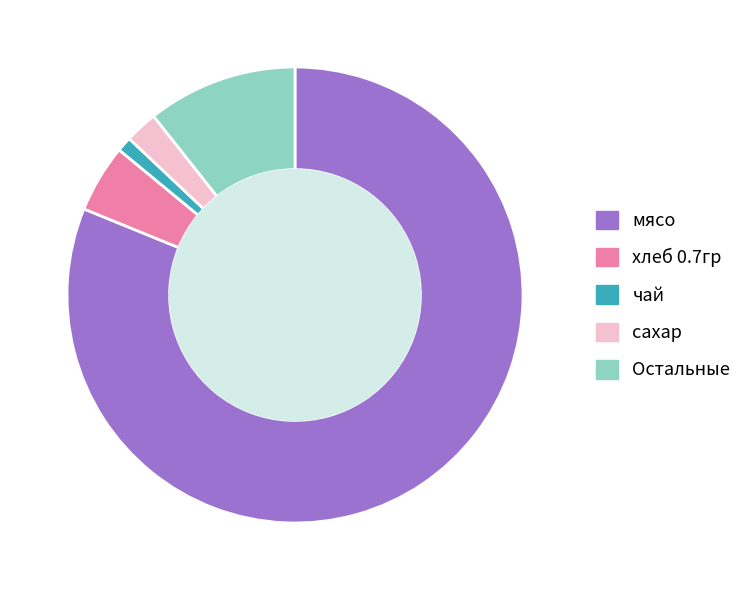

Is there any slice that represents more than half of the pie?

Yes